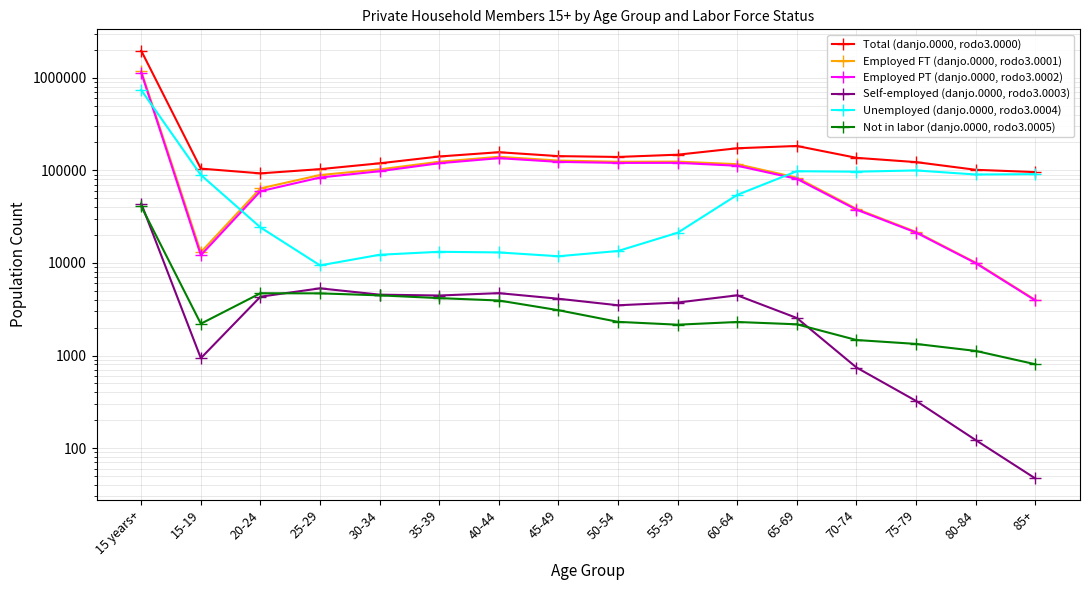

Does the chart have visible grid lines?

Yes